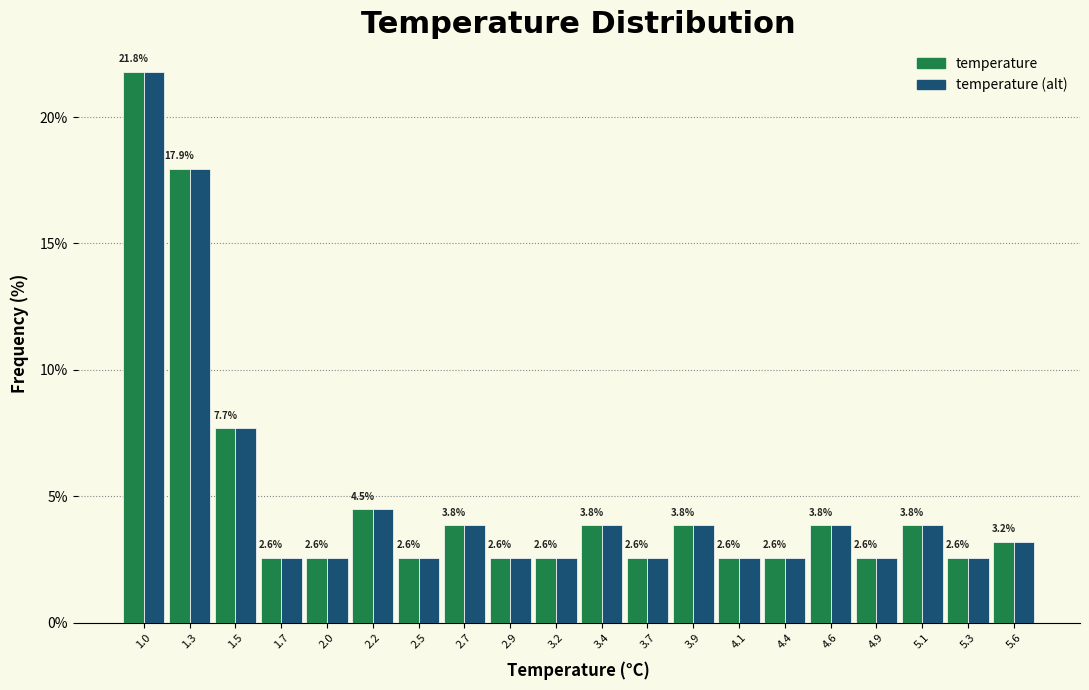

Reading left to right, list all the values displayed in this chart.

temperature: 21.8	17.9	7.7	2.6	2.6	4.5	2.6	3.8	2.6	2.6	3.8	2.6	3.8	2.6	2.6	3.8	2.6	3.8	2.6	3.2
temperature (alt): 21.8	17.9	7.7	2.6	2.6	4.5	2.6	3.8	2.6	2.6	3.8	2.6	3.8	2.6	2.6	3.8	2.6	3.8	2.6	3.2